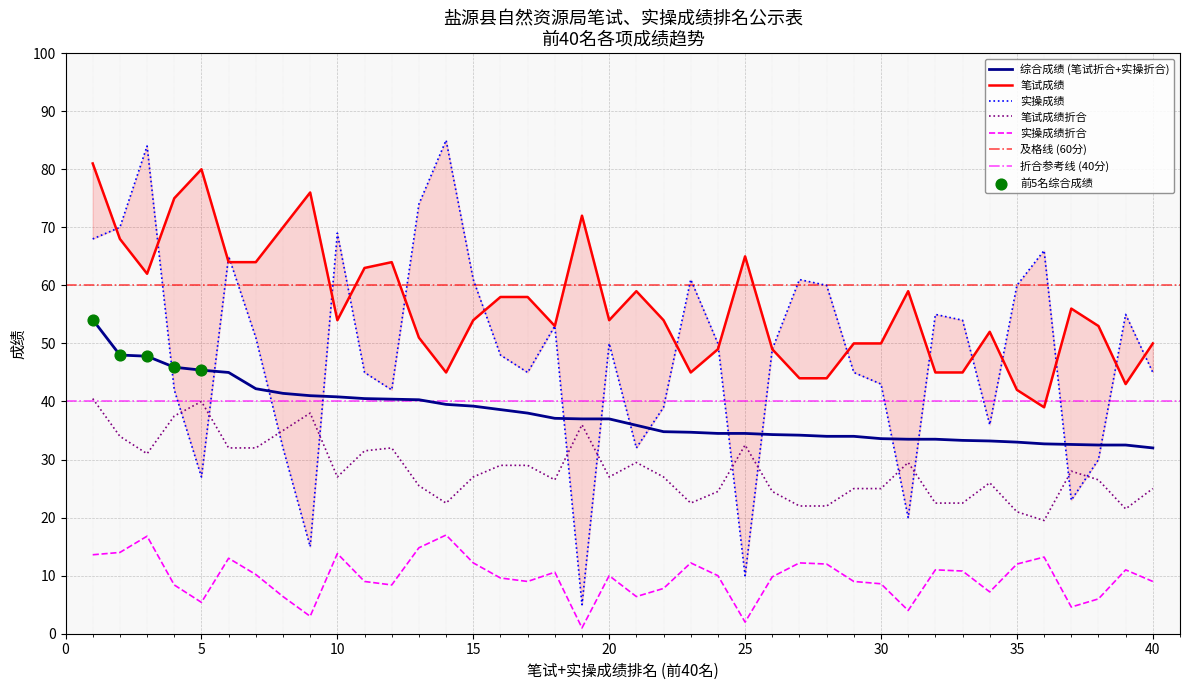

Which series has the largest total across all categories?

笔试成绩